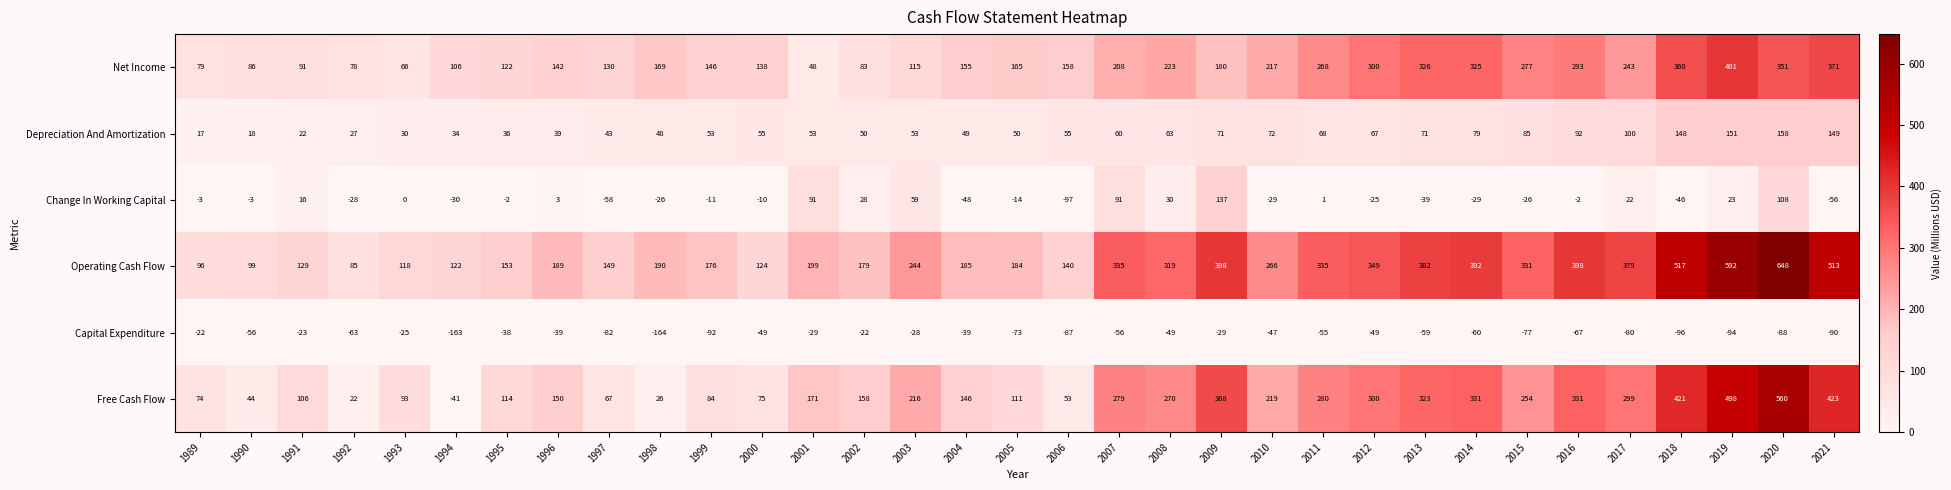

What is the difference between the maximum and minimum values in the Operating Cash Flow series?

563